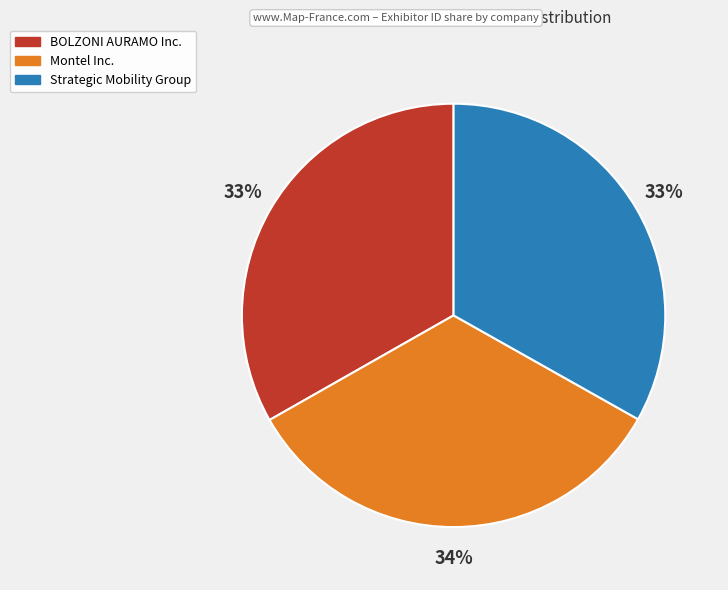

Do Montel Inc. and Strategic Mobility Group together represent more than half of the pie?

Yes